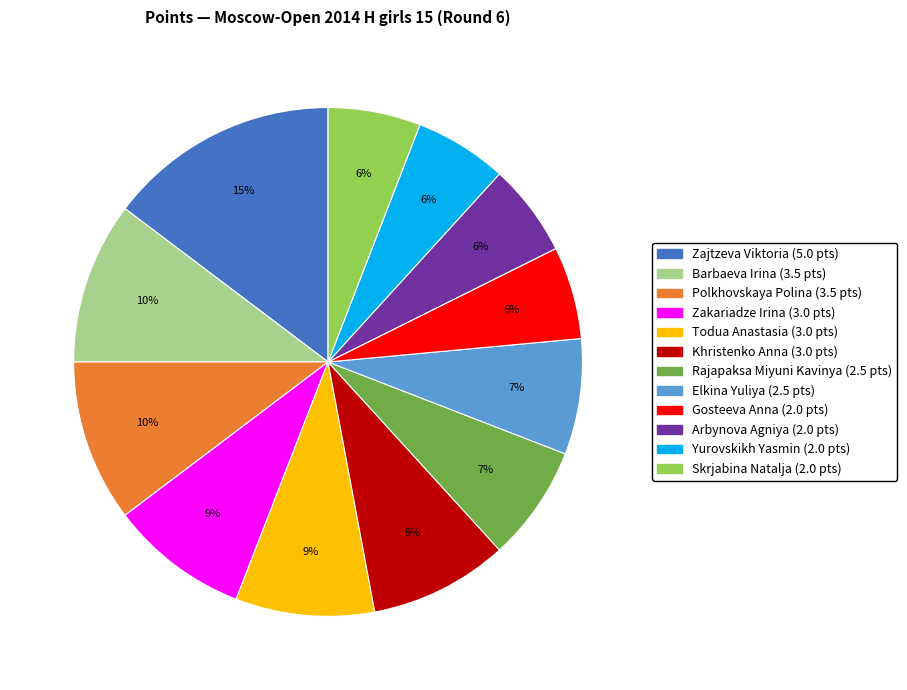

To the nearest percent, what portion does Zajtzeva Viktoria represent?

15%